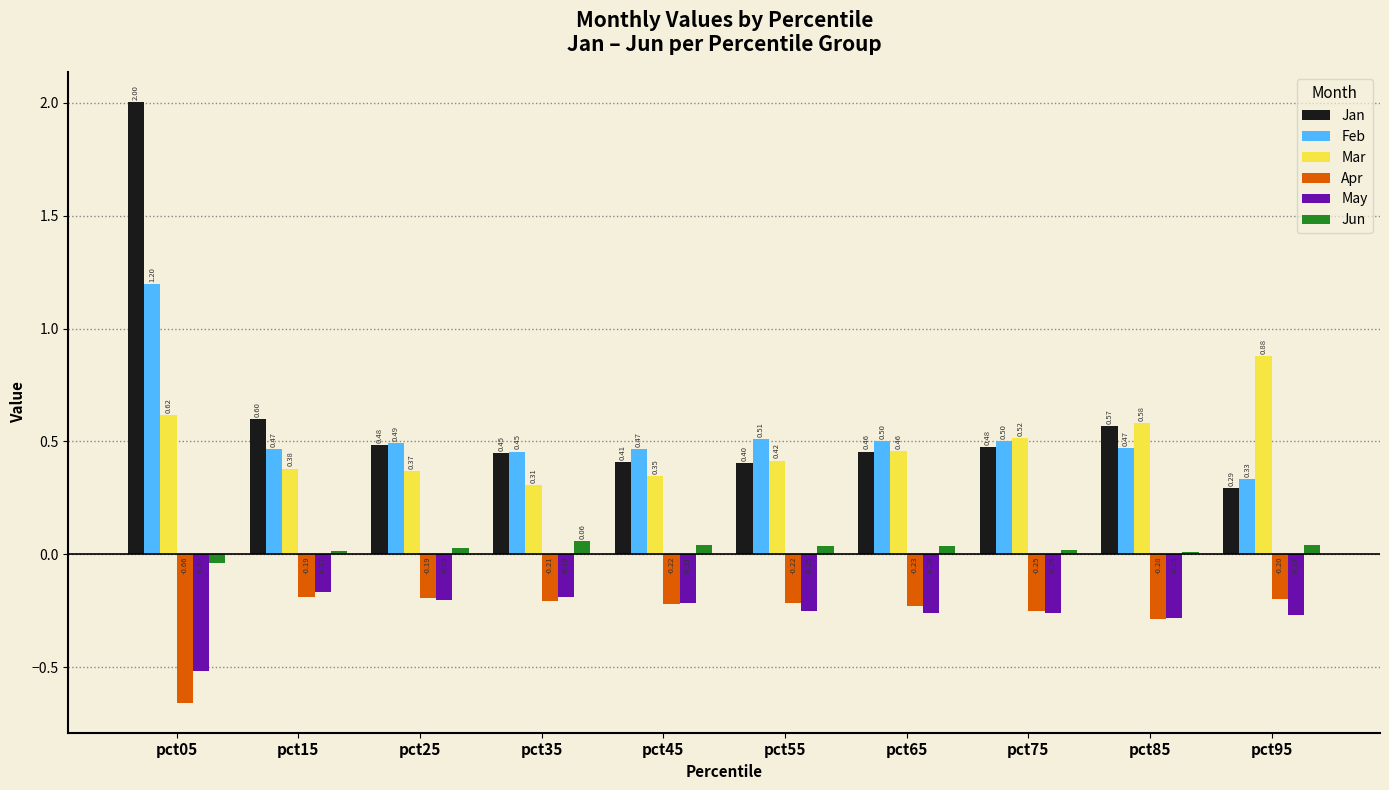

What is the value of the Feb bar at the 4th from the left?

0.5